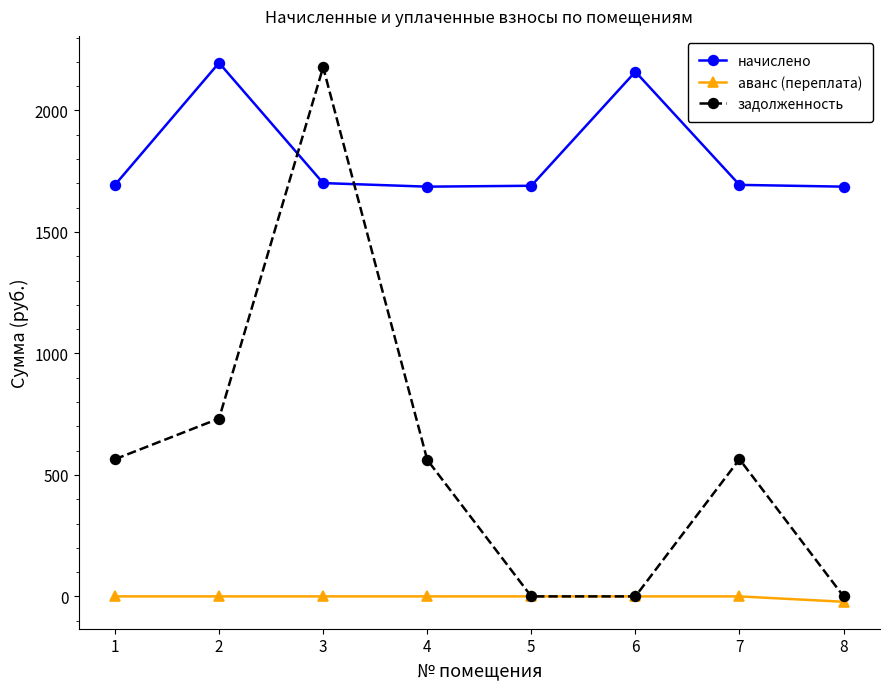

What are all the series names shown in the legend?

начислено, аванс (переплата), задолженность